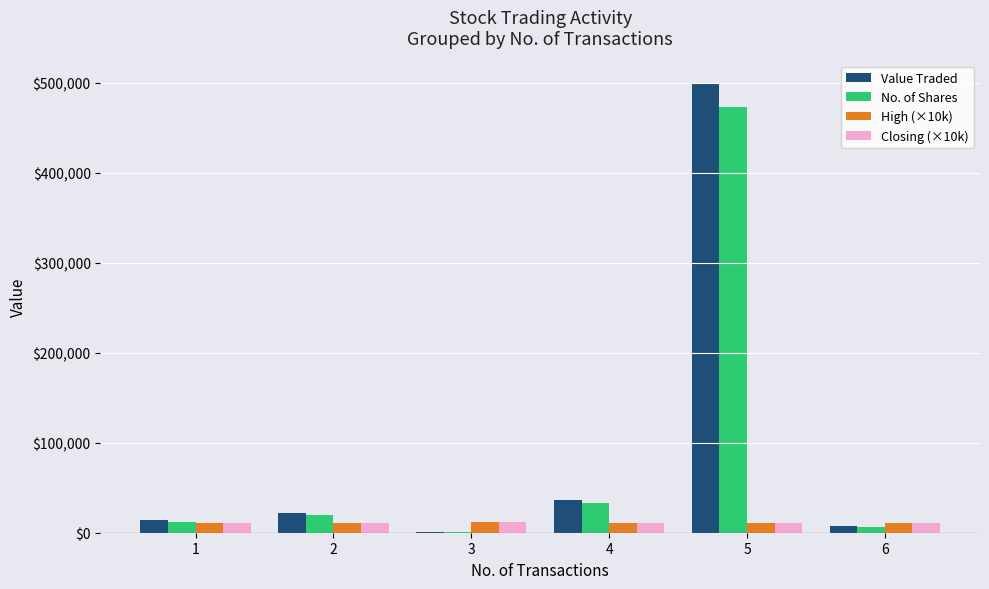

Where does the High (×10k) series first go above 11291?

2